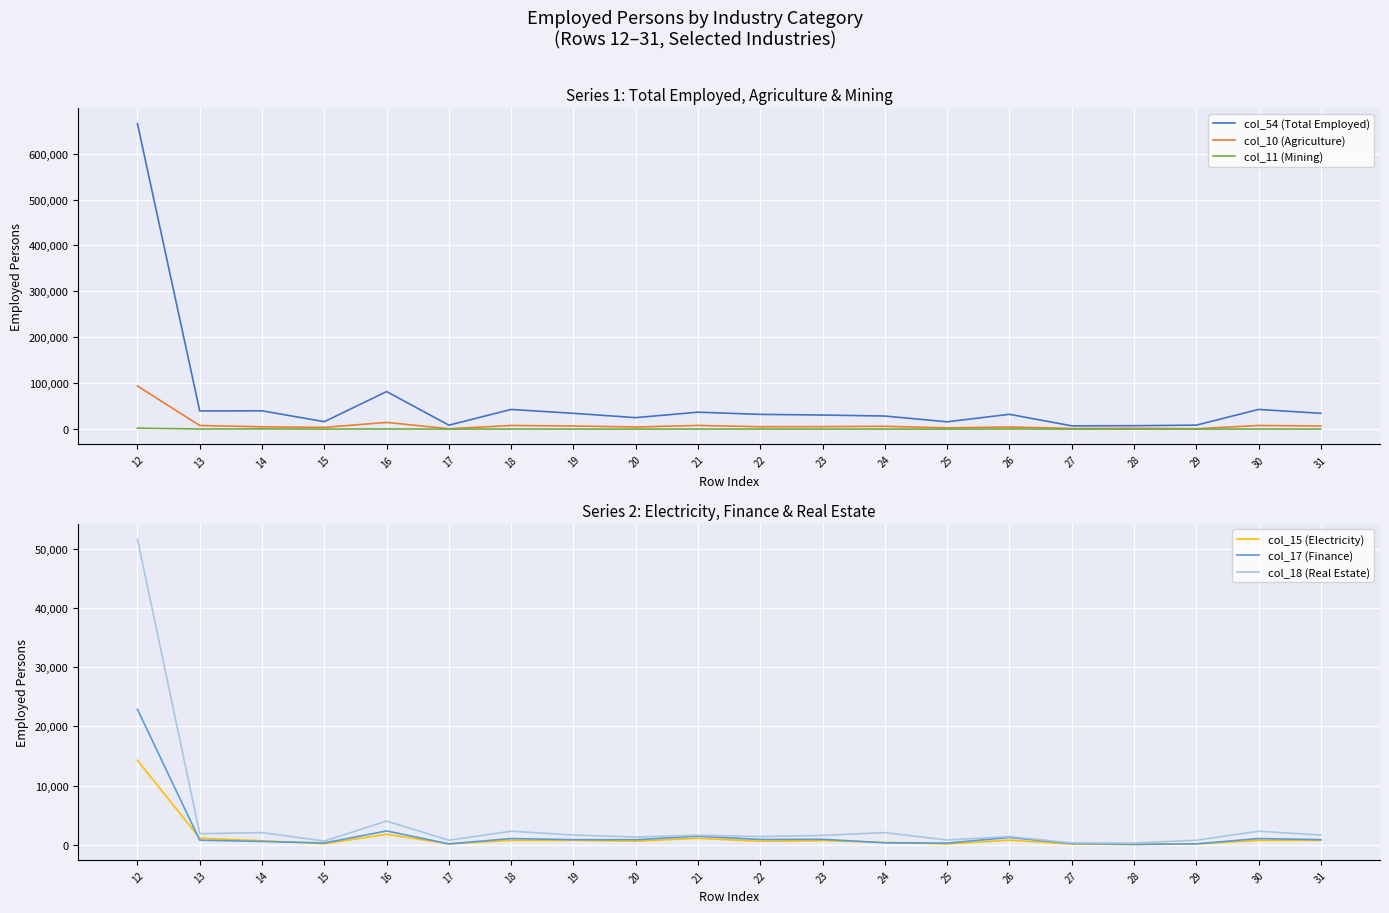

Reading left to right, what are all the values shown in this chart?

col_54 (Total Employed): 12=665209	13=39543	14=39926	15=16211	16=81764	17=8657	18=42864	19=34404	20=25008	21=36931	22=32098	23=30737	24=28457	25=15945	26=32271	27=7134	28=7495	29=8657	30=42864	31=34404
col_10 (Agriculture): 12=93888	13=7878	14=5016	15=3791	16=14632	17=859	18=7956	19=6856	20=4657	21=8052	22=5214	23=5462	24=6146	25=2689	26=4716	27=1391	28=1745	29=859	30=7956	31=6856
col_11 (Mining): 12=2080	13=260	14=496	15=81	16=355	17=73	18=189	19=124	20=91	21=127	22=186	23=186	24=83	25=41	26=315	27=27	28=12	29=73	30=189	31=124
col_15 (Electricity): 12=14281	13=1150	14=716	15=213	16=1811	17=189	18=768	19=781	20=645	21=1138	22=621	23=738	24=439	25=177	26=814	27=156	28=67	29=189	30=768	31=781
col_17 (Finance): 12=22891	13=813	14=599	15=341	16=2370	17=189	18=1084	19=902	20=890	21=1481	22=927	23=962	24=370	25=326	26=1270	27=250	28=108	29=189	30=1084	31=902
col_18 (Real Estate): 12=51611	13=1912	14=2092	15=658	16=4041	17=807	18=2324	19=1682	20=1344	21=1654	22=1414	23=1613	24=2090	25=840	26=1428	27=356	28=329	29=807	30=2324	31=1682